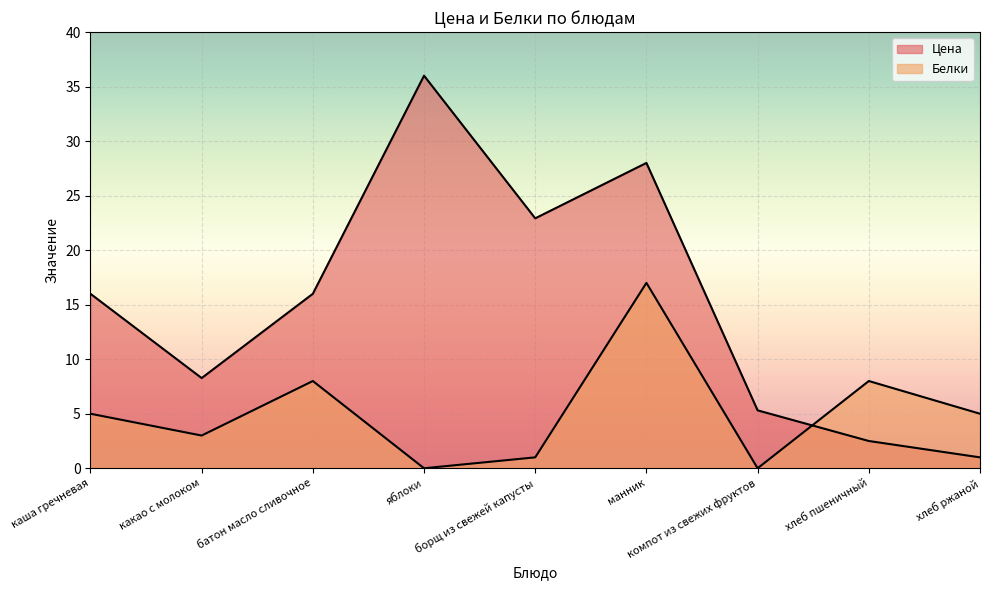

Where is the first local maximum for Белки?

батон масло сливочное